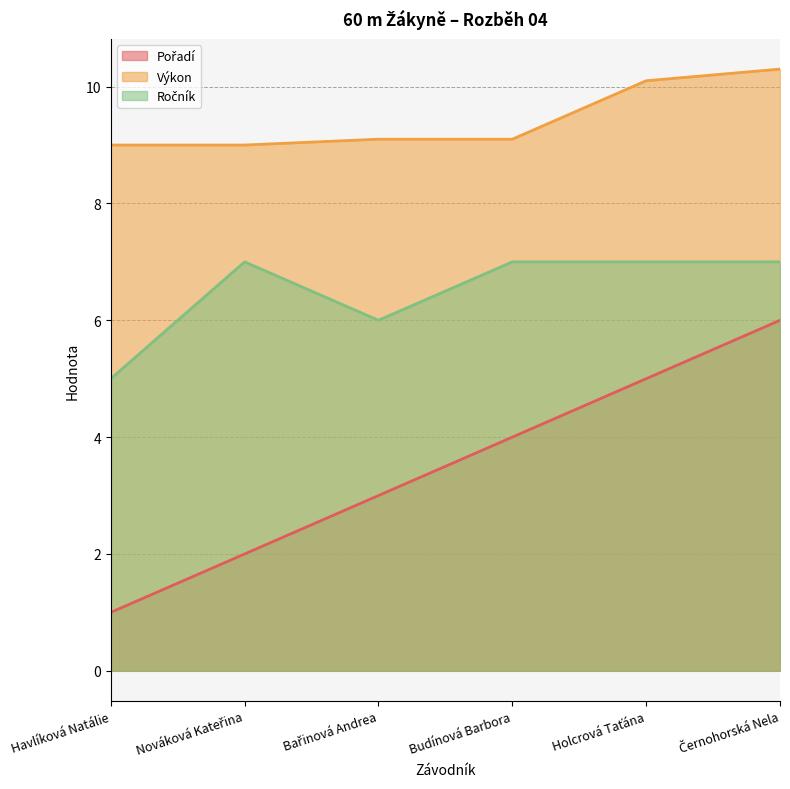

What is the maximum value for Výkon?

10.3